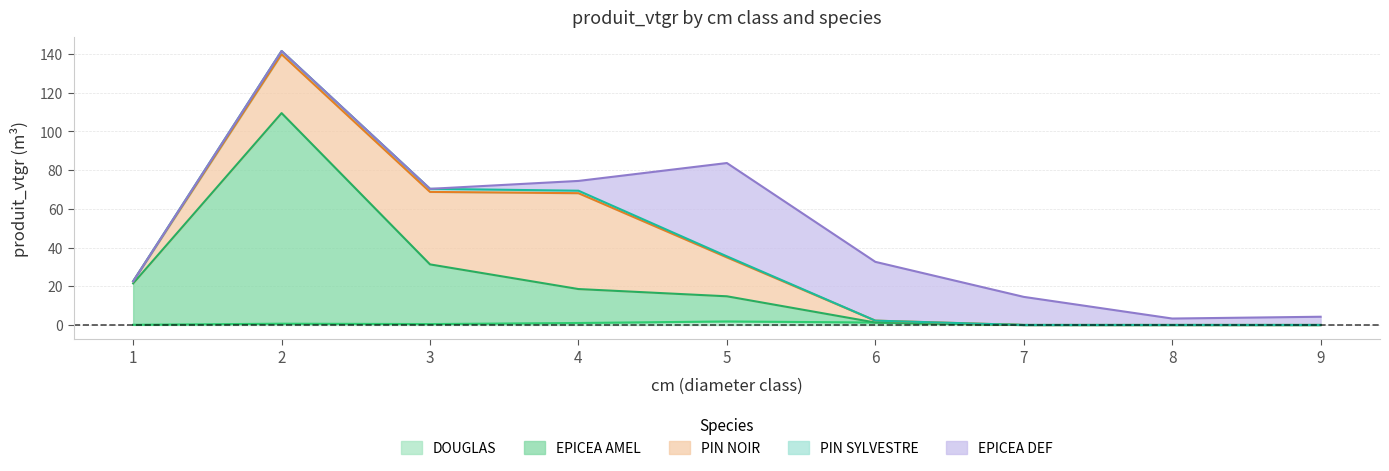

What is the difference between the maximum and second lowest values in the PIN_NOIR series?

49.5